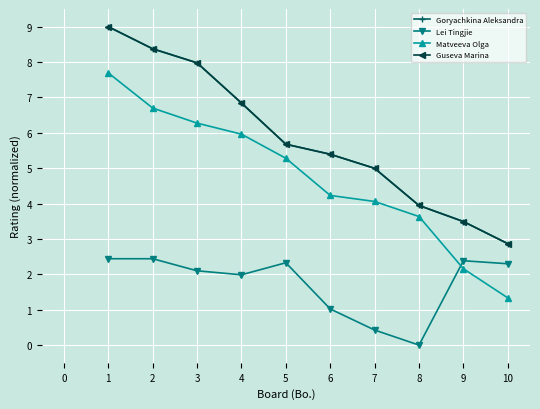

Does the chart display data point markers on the line(s)?

Yes